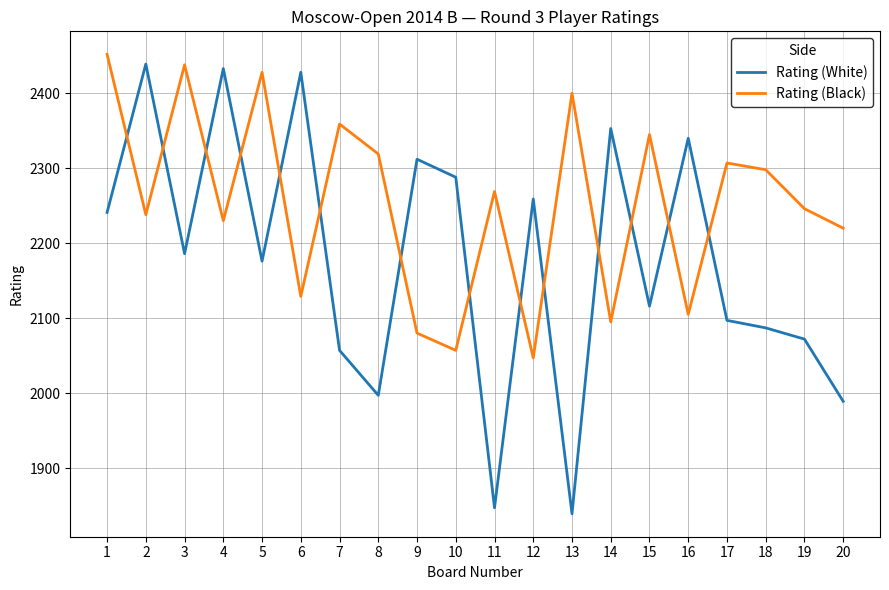

Reading right to left, list all the values displayed in this chart.

Rating (White): 20=1989	19=2072	18=2087	17=2097	16=2340	15=2116	14=2353	13=1839	12=2259	11=1847	10=2288	9=2312	8=1997	7=2057	6=2428	5=2176	4=2433	3=2186	2=2439	1=2241
Rating (Black): 20=2220	19=2246	18=2298	17=2307	16=2105	15=2345	14=2095	13=2400	12=2047	11=2269	10=2057	9=2080	8=2319	7=2359	6=2129	5=2428	4=2230	3=2438	2=2238	1=2452